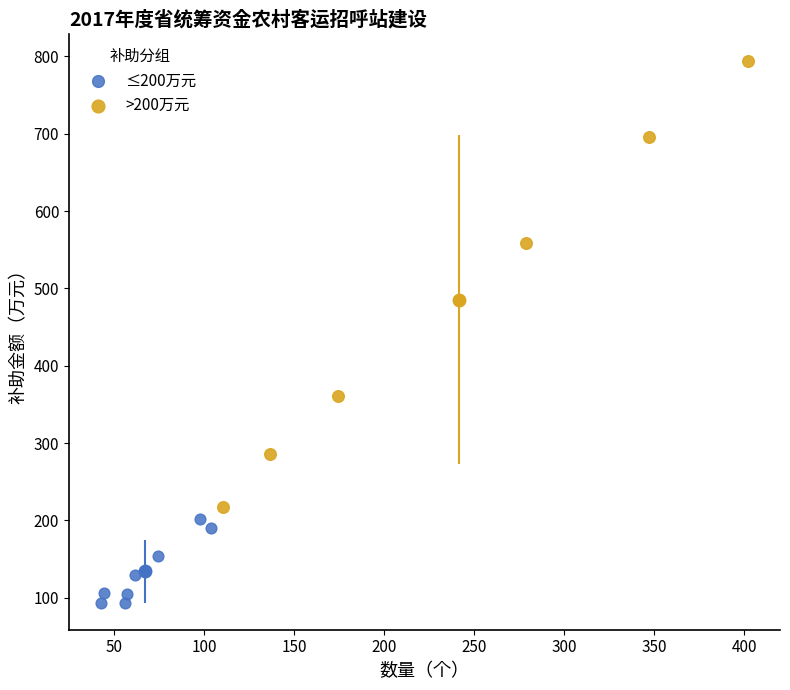

Which series contains the lowest Y value?

≤200万元